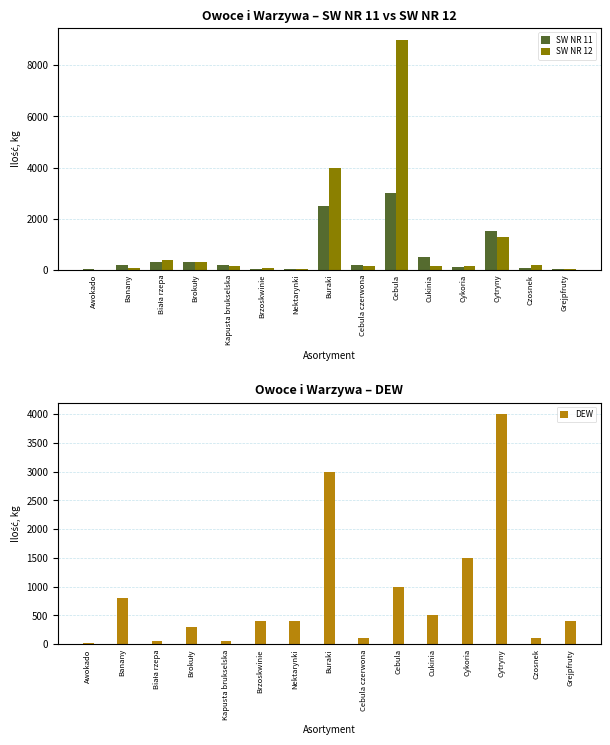

Reading left to right, list all the values displayed in this chart.

SW NR 11: Awokado=30	Banany=200	Biała rzepa=300	Brokuły=300	Kapusta brukselska=200	Brzoskwinie=40	Nektarynki=40	Buraki=2500	Cebula czerwona=200	Cebula=3000	Cukinia=500	Cykoria=100	Cytryny=1500	Czosnek=50	Grejpfruty=40
SW NR 12: Awokado=10	Banany=60	Biała rzepa=400	Brokuły=300	Kapusta brukselska=150	Brzoskwinie=50	Nektarynki=30	Buraki=4000	Cebula czerwona=160	Cebula=9000	Cukinia=150	Cykoria=160	Cytryny=1300	Czosnek=200	Grejpfruty=20
DEW: Awokado=20	Banany=800	Biała rzepa=50	Brokuły=300	Kapusta brukselska=50	Brzoskwinie=400	Nektarynki=400	Buraki=3000	Cebula czerwona=100	Cebula=1000	Cukinia=500	Cykoria=1500	Cytryny=4000	Czosnek=100	Grejpfruty=400